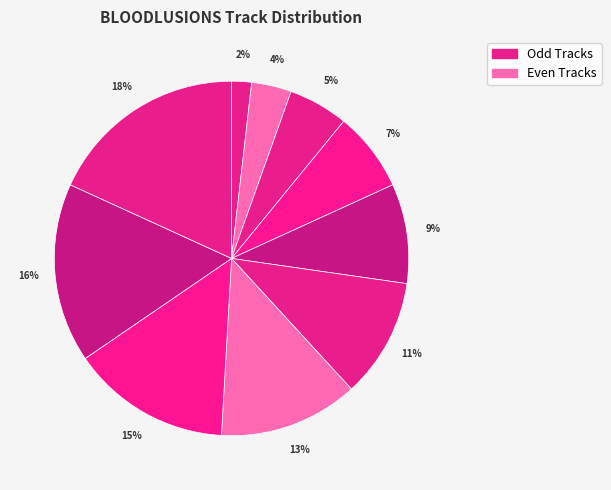

To the nearest percent, what is the difference between the largest and smallest slice percentages?

16%